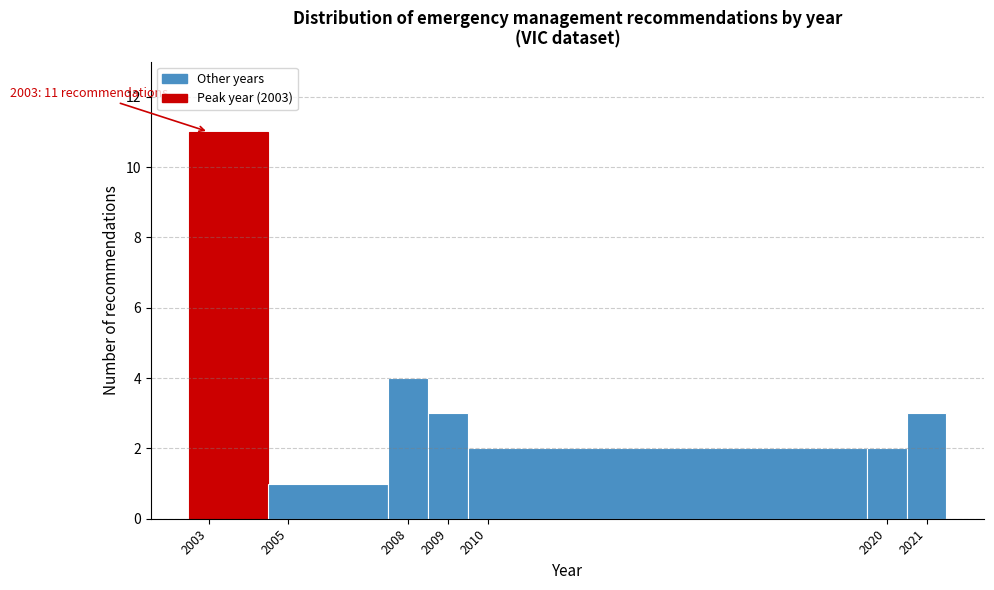

Which range on the x-axis has the tallest bar?

2002.5 to 2004.5